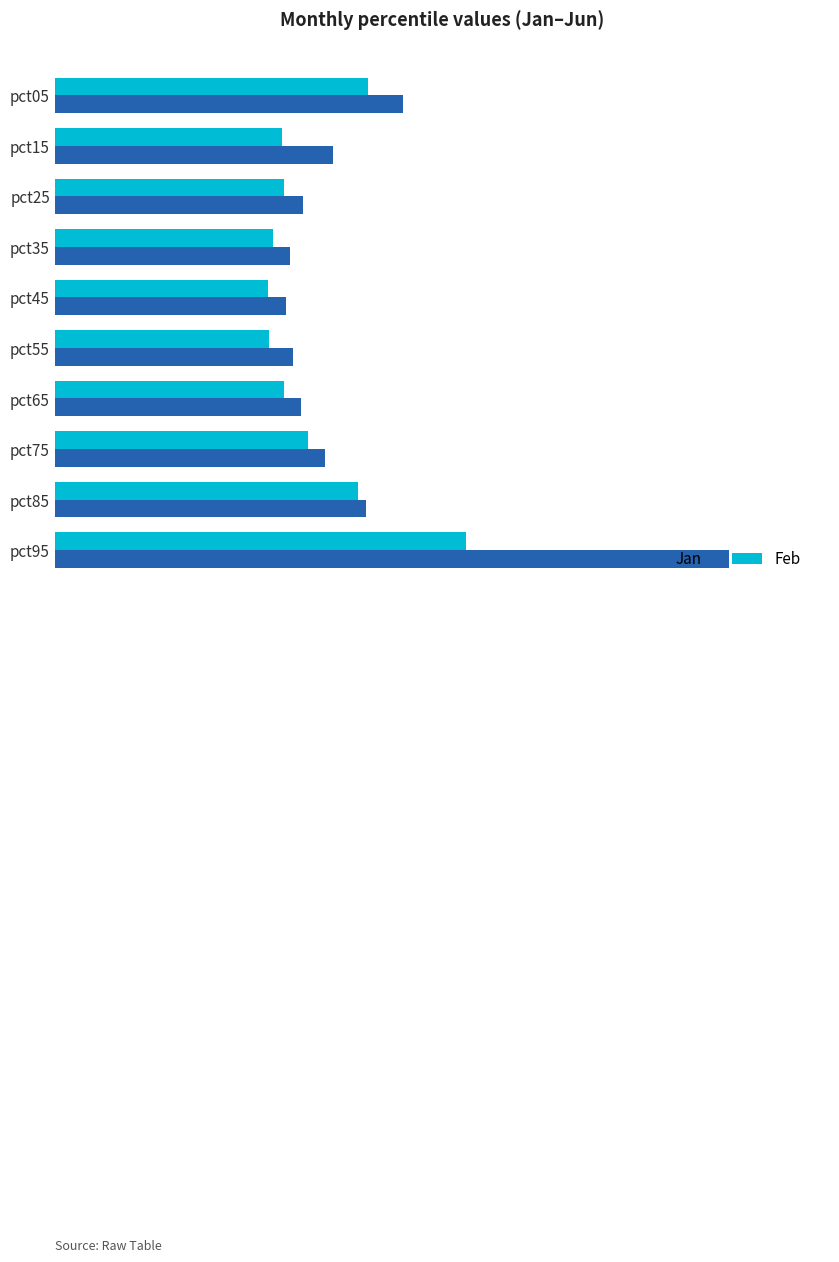

What are all the series names shown in the legend?

Jan, Feb